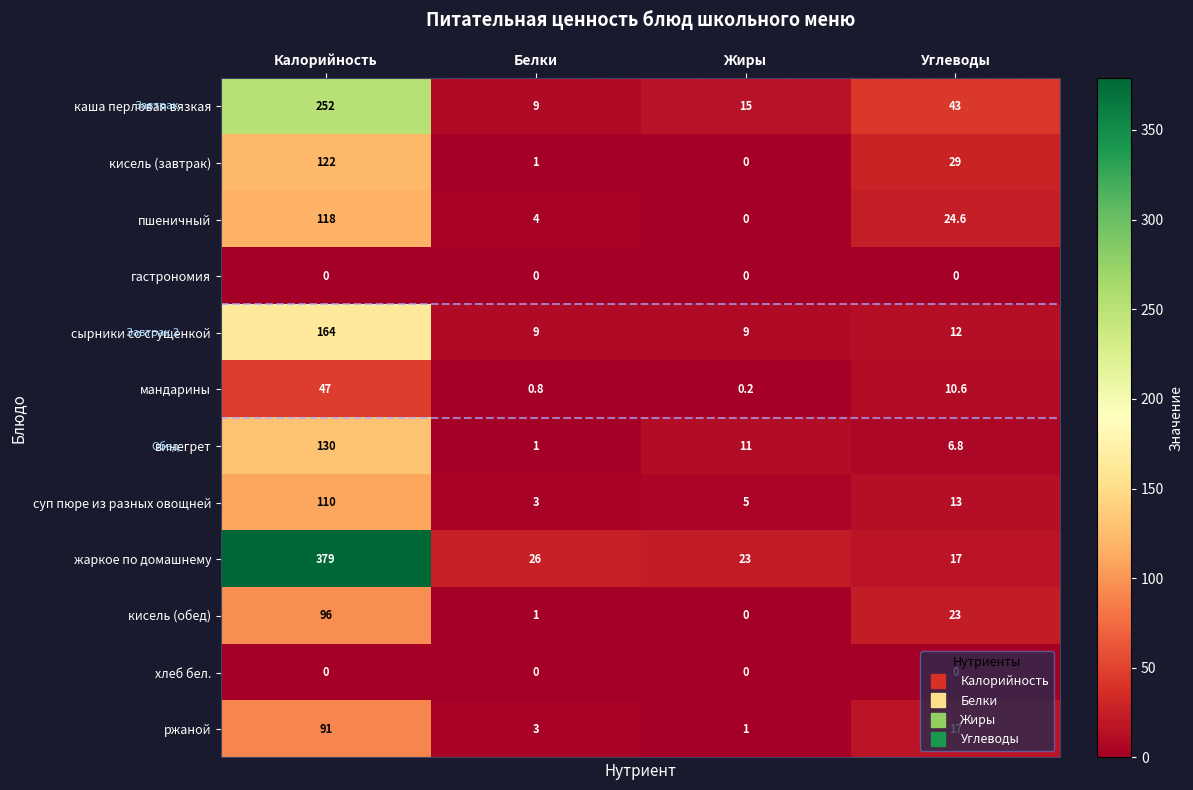

Which series has the largest range (max minus min)?

жаркое по домашнему